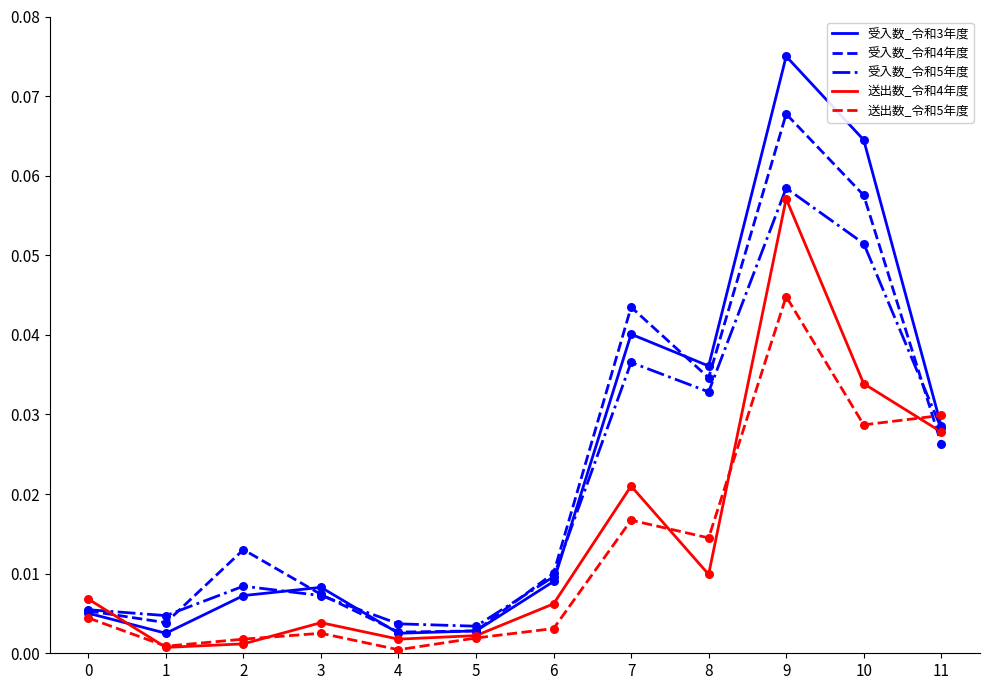

At which category is the sum across all series the highest?

9